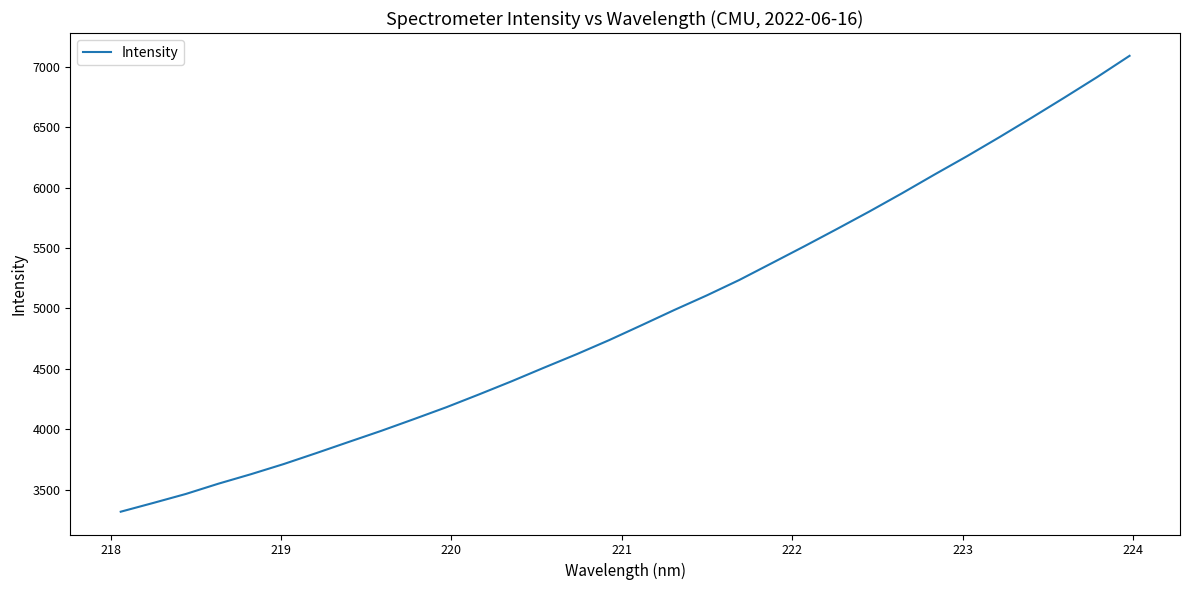

Reading left to right, transcribe all the data shown in this chart.

3316.4	3389.0	3463.4	3548.5	3627.1	3710.6	3801.2	3894.0	3986.0	4082.8	4181.5	4287.4	4395.8	4509.1	4620.3	4737.0	4860.8	4986.2	5107.1	5234.9	5374.3	5514.1	5656.9	5802.1	5952.4	6107.6	6259.5	6417.5	6580.0	6745.4	6914.0	7090.5